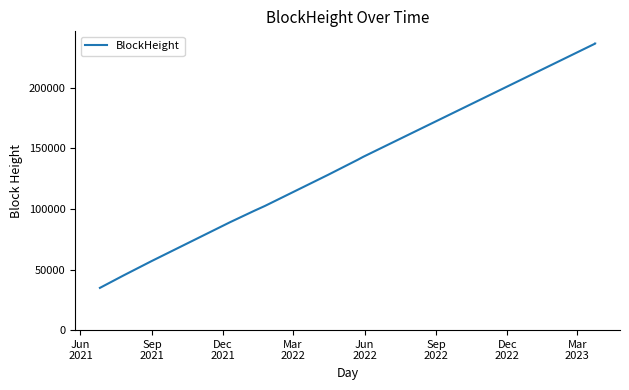

How many categories are shown in the chart?

11